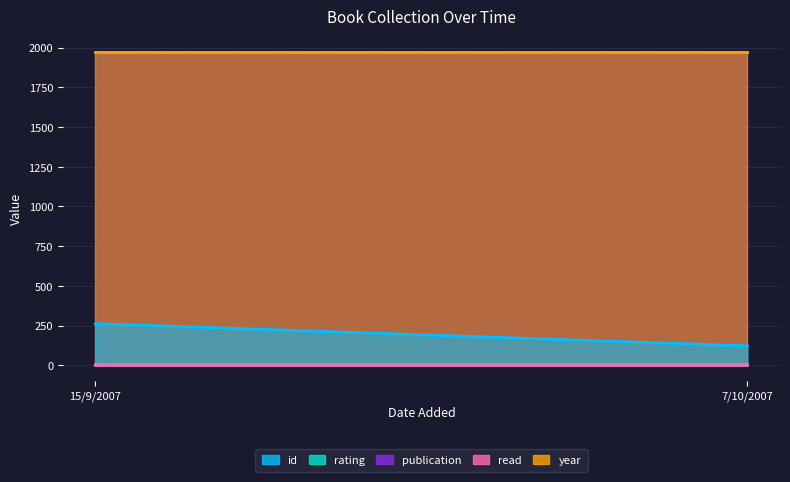

Reading left to right, extract all data points from this chart.

id: 15/9/2007=262	7/10/2007=122
rating: 15/9/2007=5	7/10/2007=5
publication: 15/9/2007=1974	7/10/2007=1974
read: 15/9/2007=1	7/10/2007=1
year: 15/9/2007=1974	7/10/2007=1974